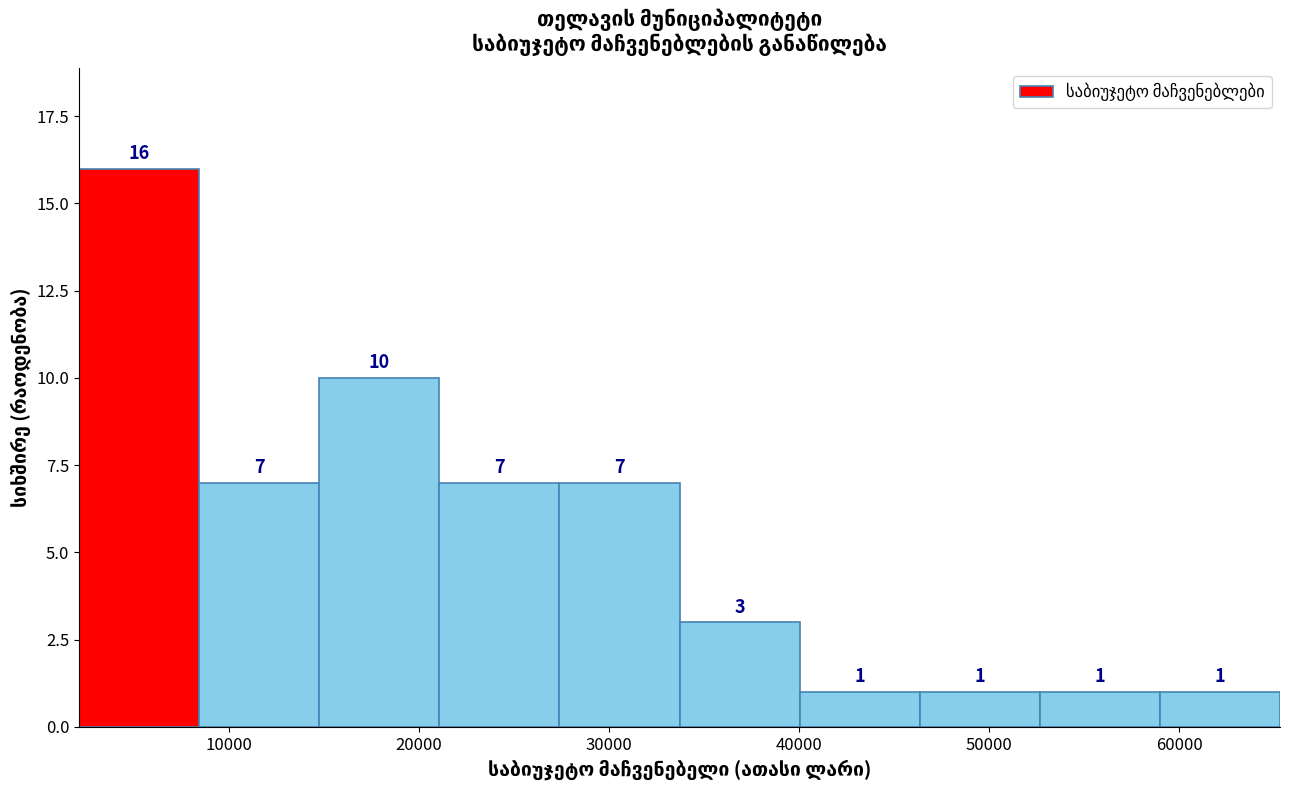

Reading left to right, transcribe this chart: for each bar, give the range it covers on the x-axis and its height. The bar edges are not printed on the chart, so give them approximately, as read against the axis.

2000 to 8000: 16
8000 to 15000: 7
15000 to 21000: 10
21000 to 27000: 7
27000 to 34000: 7
34000 to 40000: 3
40000 to 46000: 1
46000 to 53000: 1
53000 to 59000: 1
59000 to 65000: 1